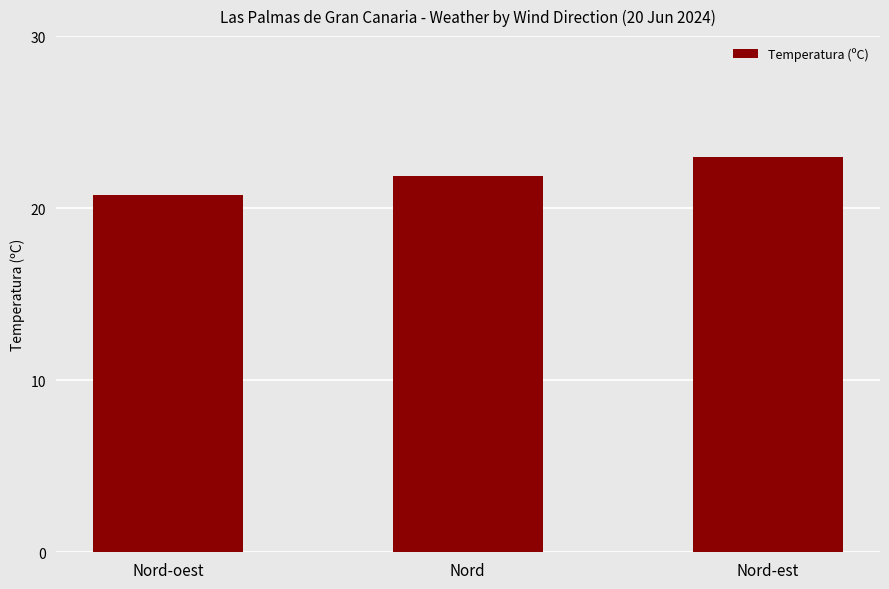

At which label is the value closest to 21?

Nord-oest